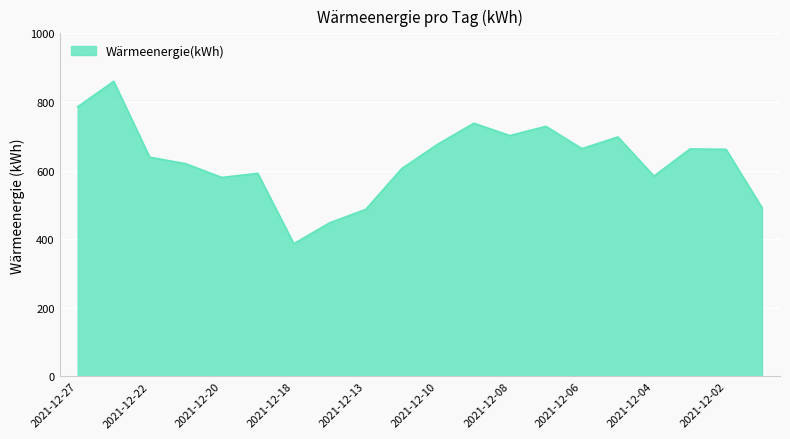

What is the smallest value displayed?

387